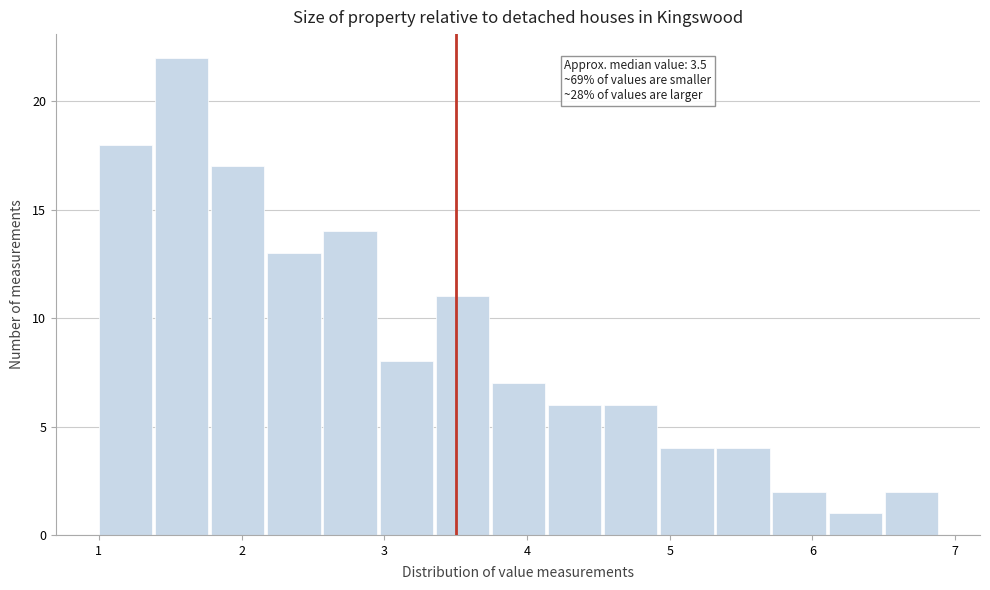

Read against the x-axis, roughly where is the centre of the tallest bar?

1.6